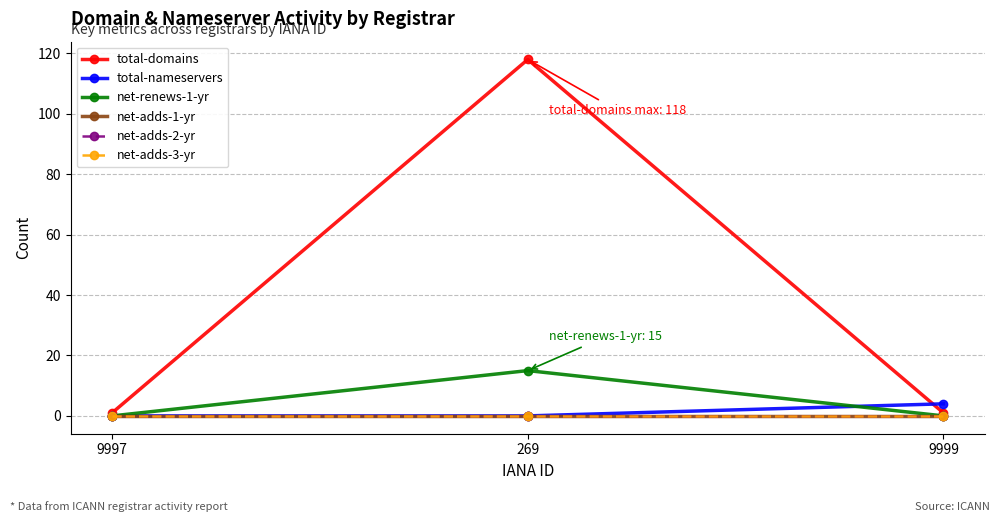

What is the total value across all series at 269?

133